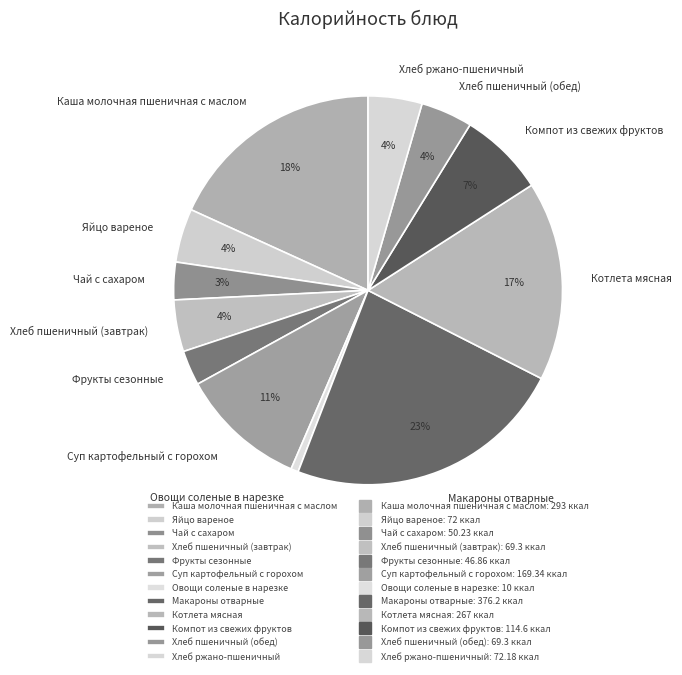

Is there any slice that represents more than half of the pie?

No